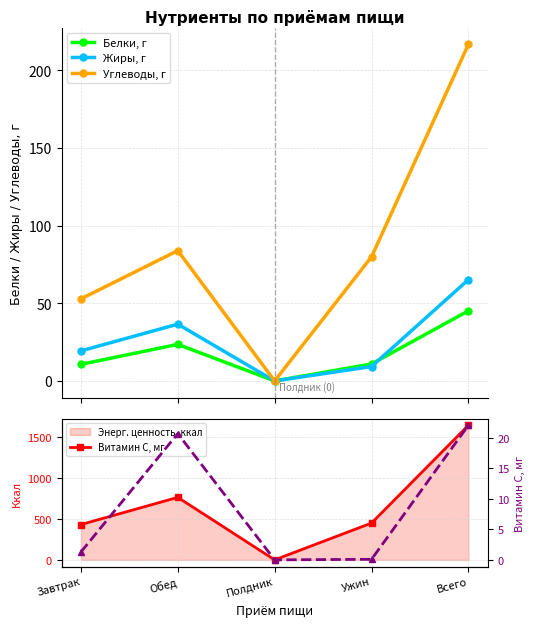

Does the chart have visible grid lines?

Yes